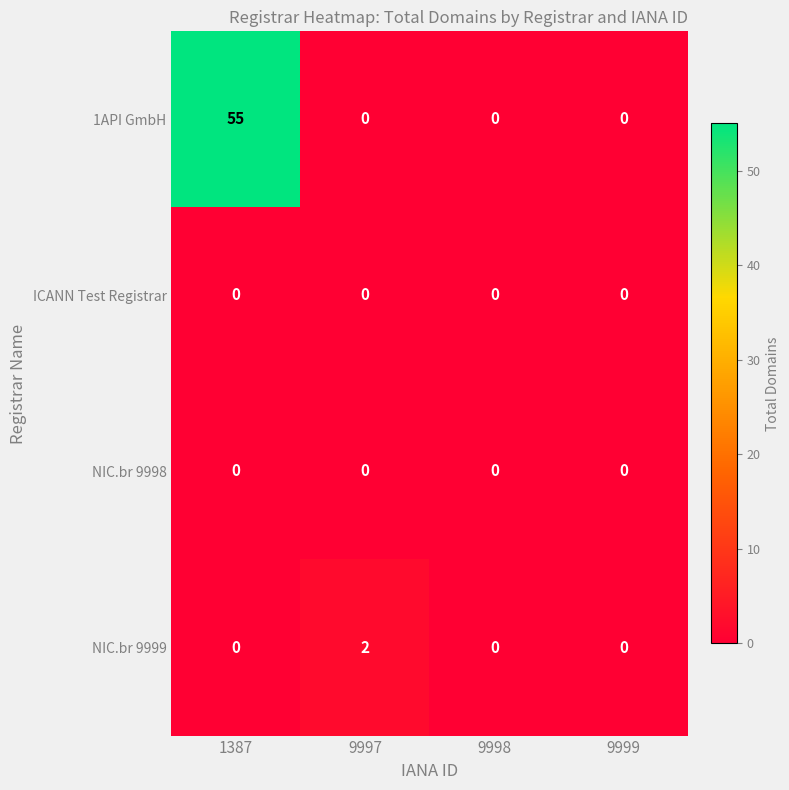

Count the number of categories in the chart.

4